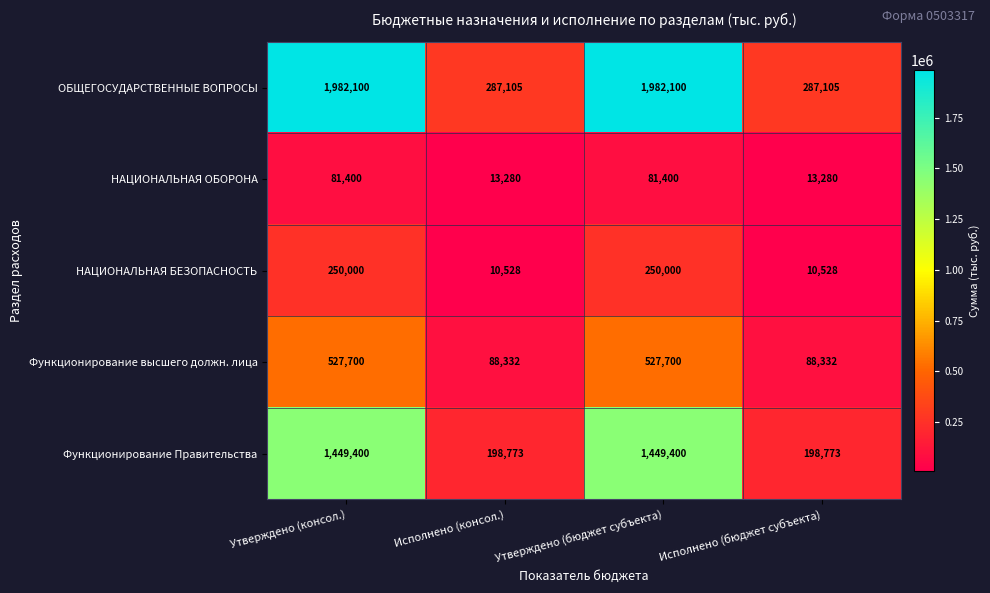

Is it true that Функционирование Правительства equals 1449400 at Утверждено (бюджет субъекта)?

True